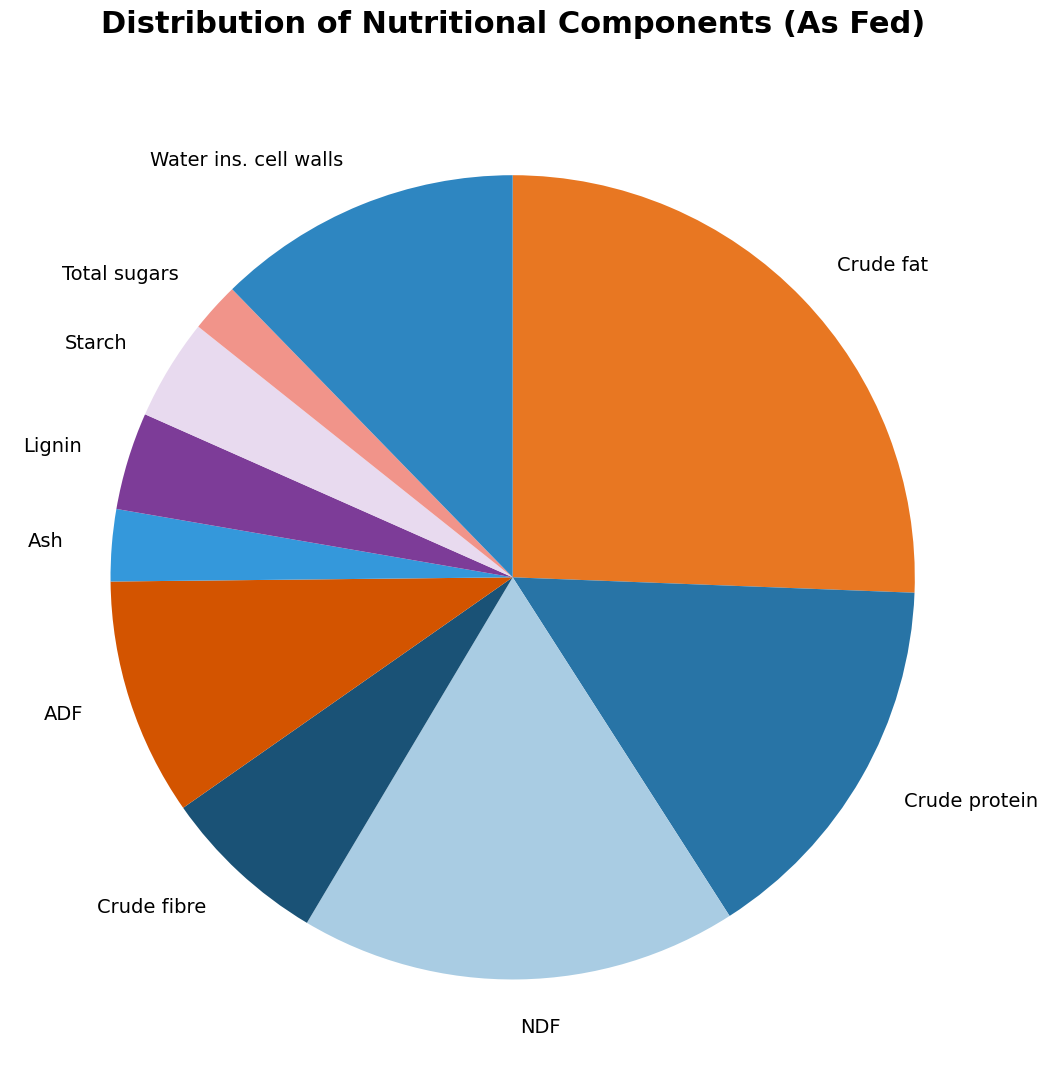

Which slice is the smallest?

Total sugars